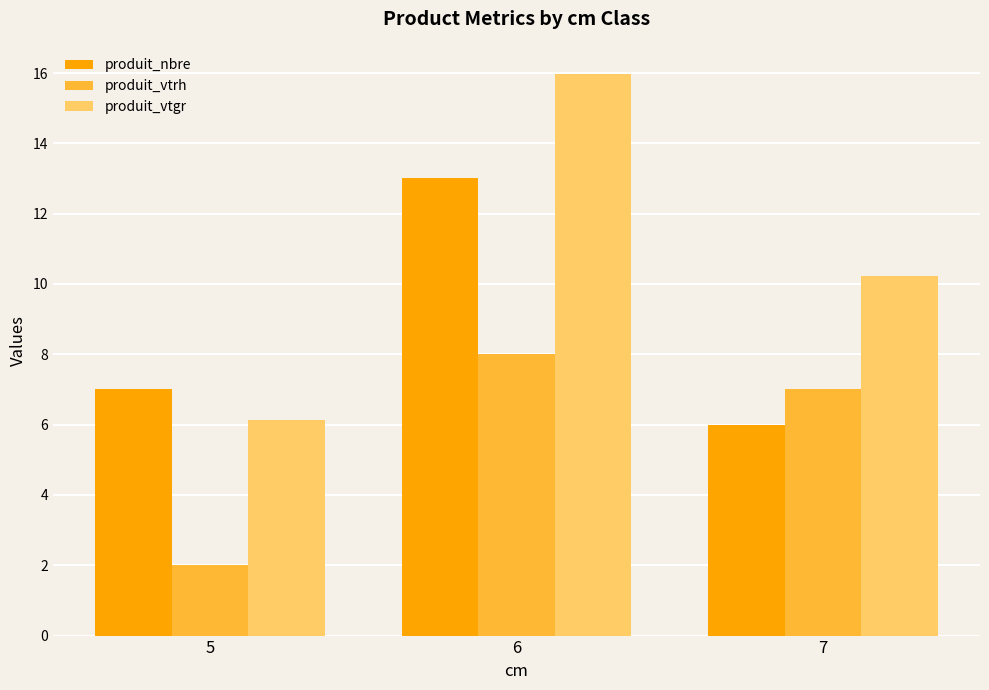

How many groups of bars are there?

3